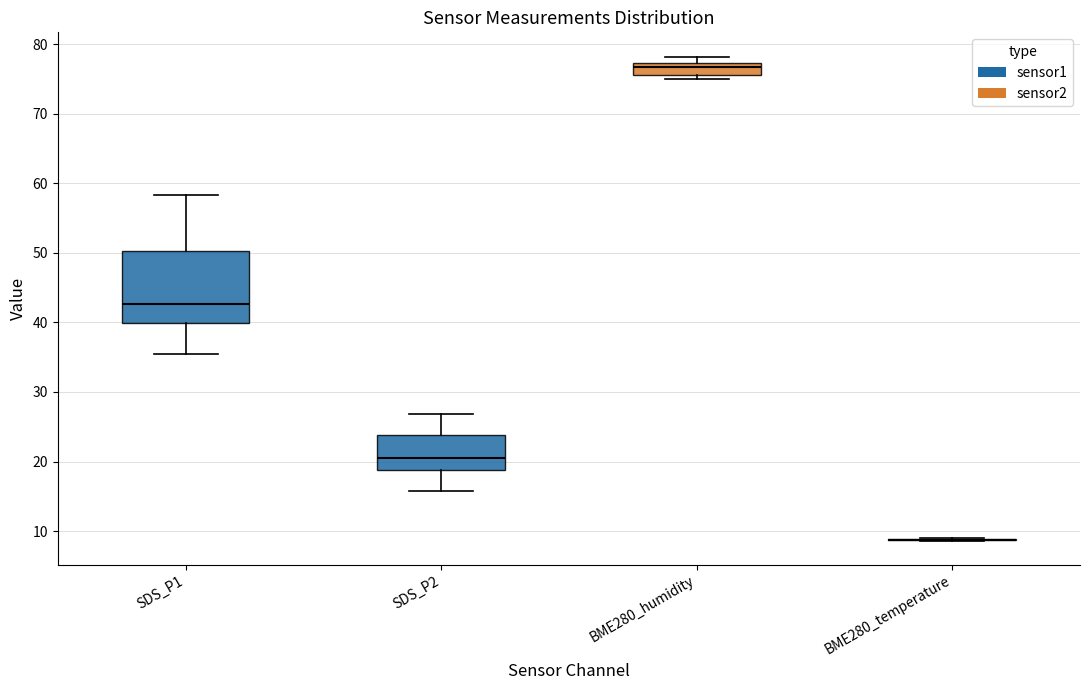

Reading left to right, transcribe this box plot: for each box, give where its median line is, the range the box spans, and where its two whiskers end, as read against the y-axis. The values are not printed on the chart, so give them approximately, as read against the axis.

SDS_P1: median 43, box 40 to 50, whiskers 35 to 58
SDS_P2: median 21, box 19 to 24, whiskers 16 to 27
BME280_humidity: median 77 (inside the box), box 76 to 77, whiskers 75 to 78
BME280_temperature: box collapsed to a line at 9, whiskers 9 to 9